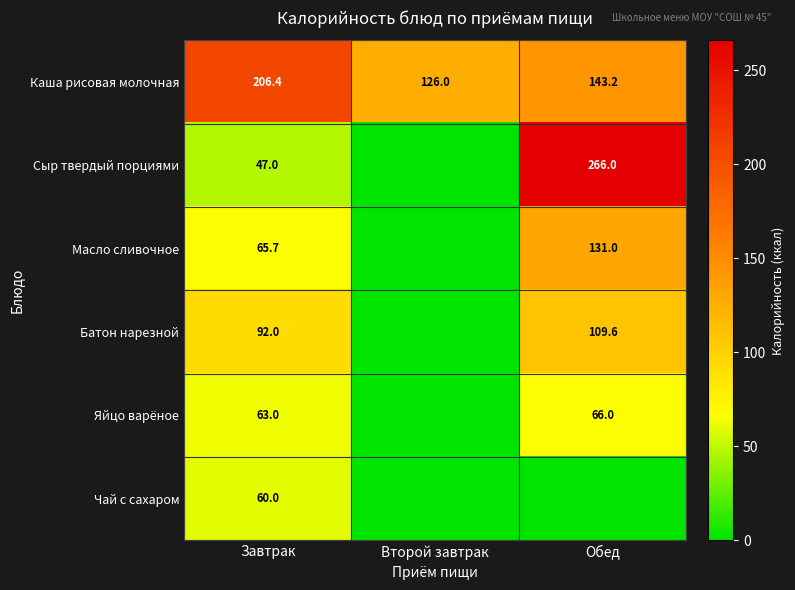

What is the total value across all series at Завтрак?

534.1